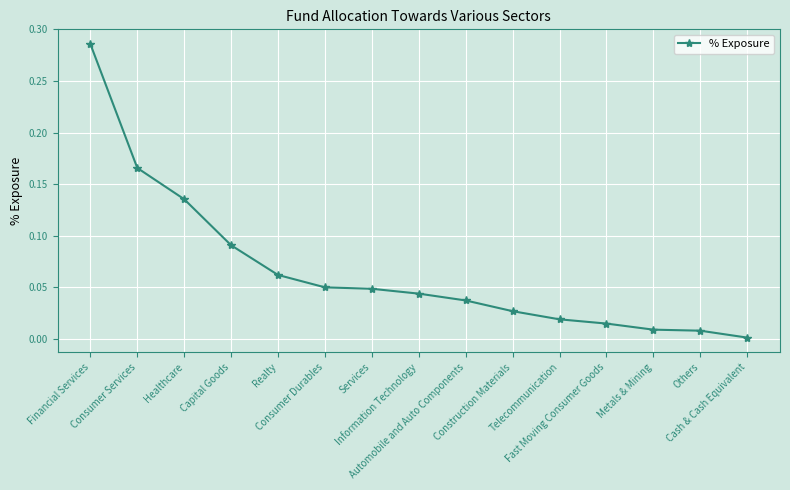

Count the number of data series in this chart.

1